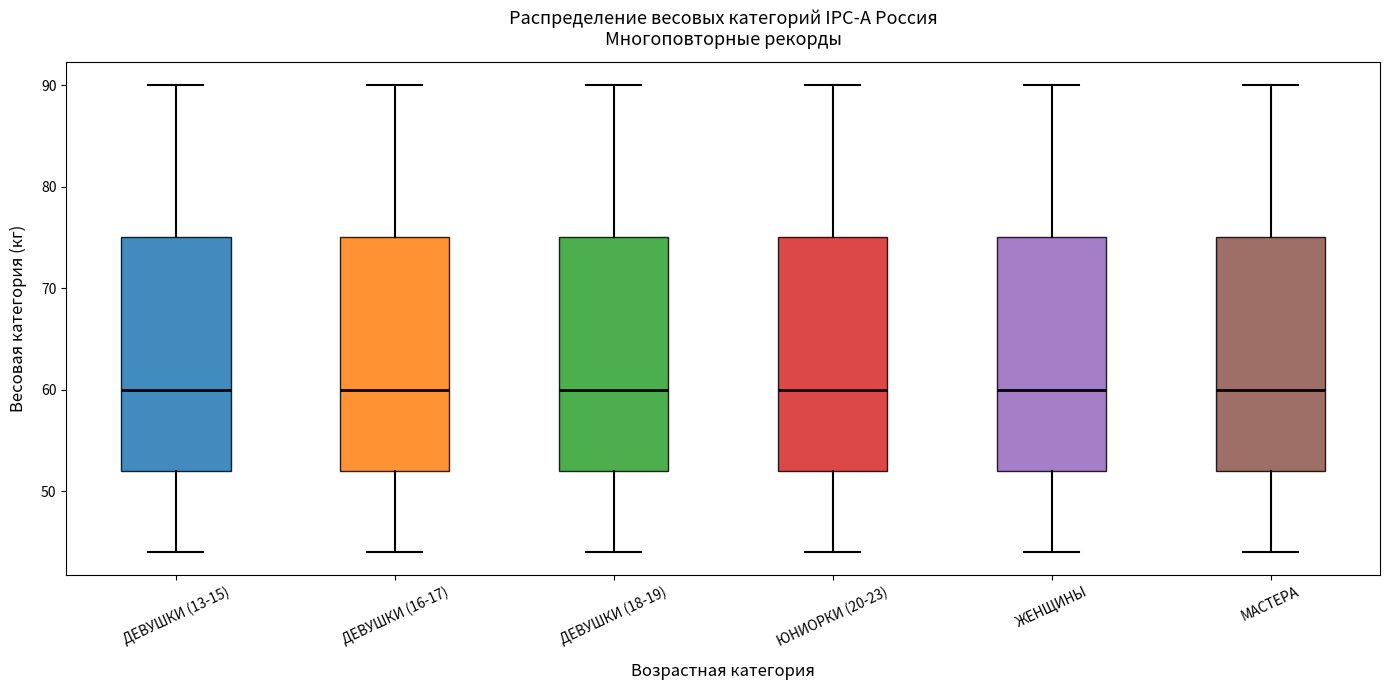

Where does the median line of the box for ДЕВУШКИ (13-15) sit on the y-axis? The values are not printed on the chart, so give them approximately, as read against the axis.

60